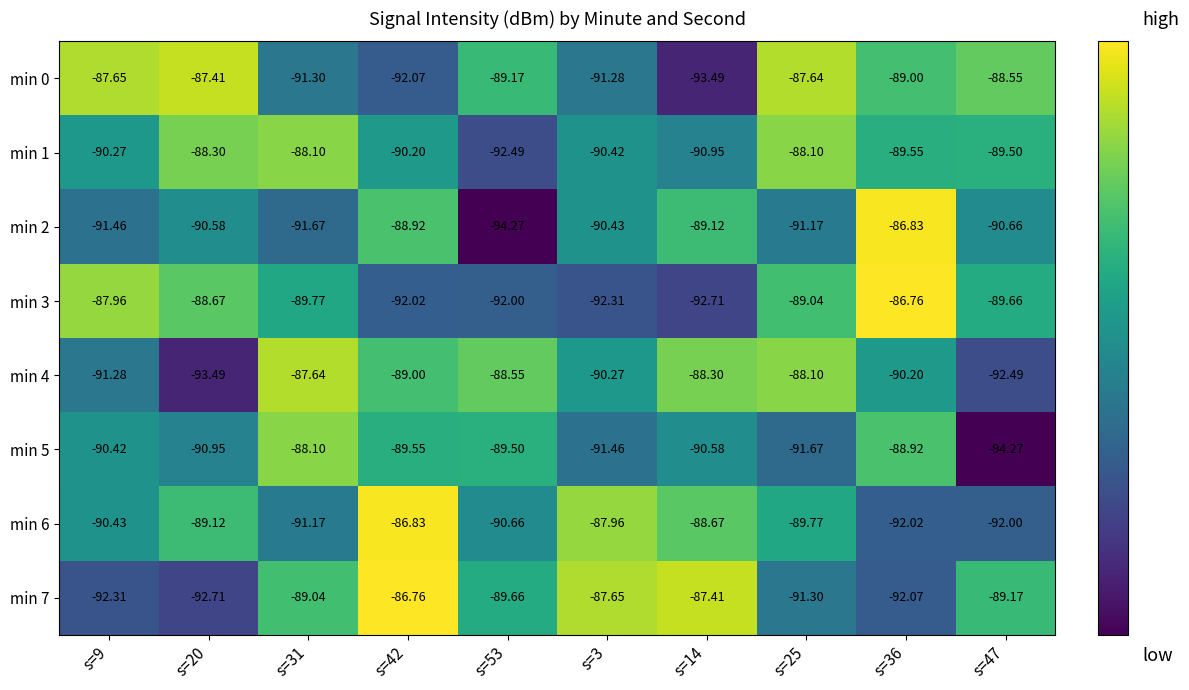

Is the value of min 6 at s=3 greater than the value of min 4 at s=36?

Yes